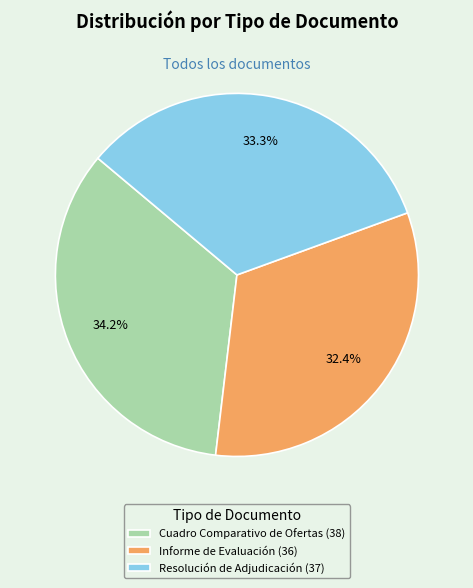

What is the smallest slice in the pie chart?

Informe de Evaluación